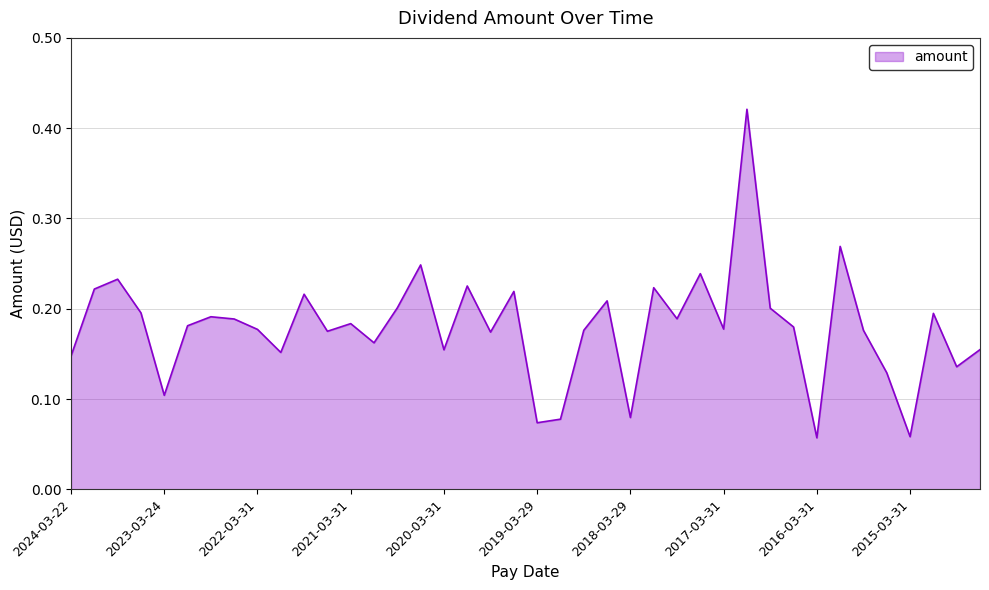

What is the difference between the maximum and second lowest values?

0.4